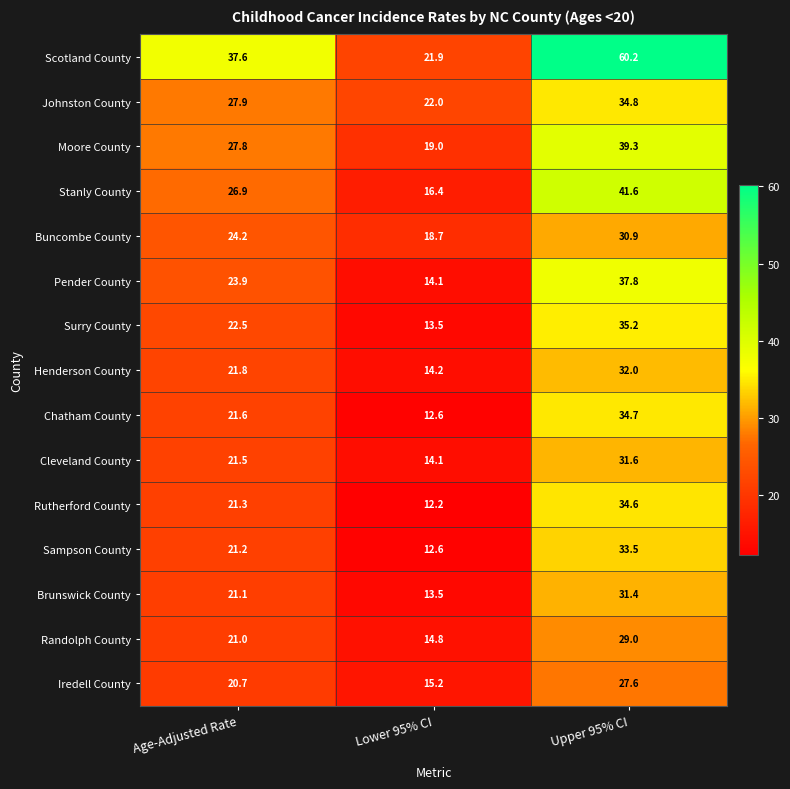

Is the value of Scotland County at Upper 95% CI greater than the value of Surry County at Upper 95% CI?

Yes